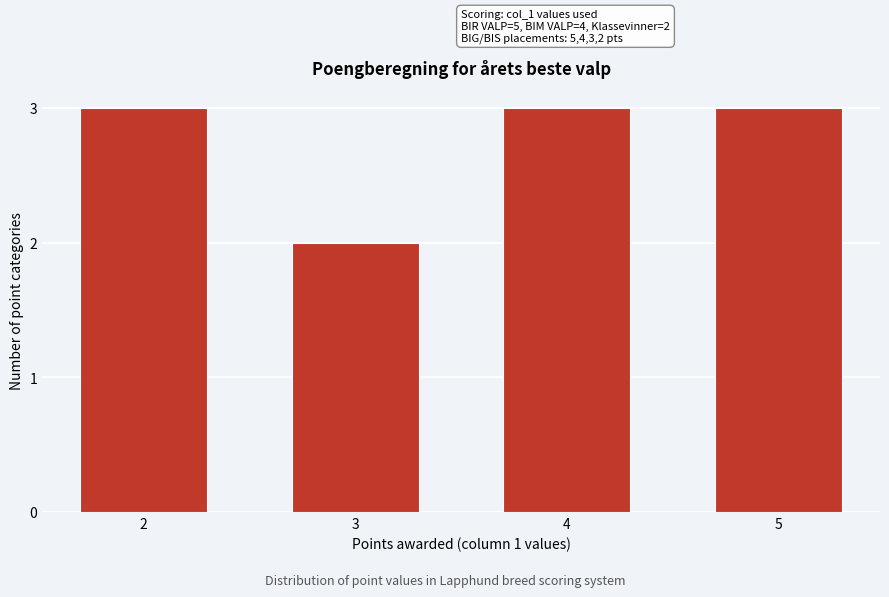

Reading left to right, extract all data points from this chart.

3	2	3	3